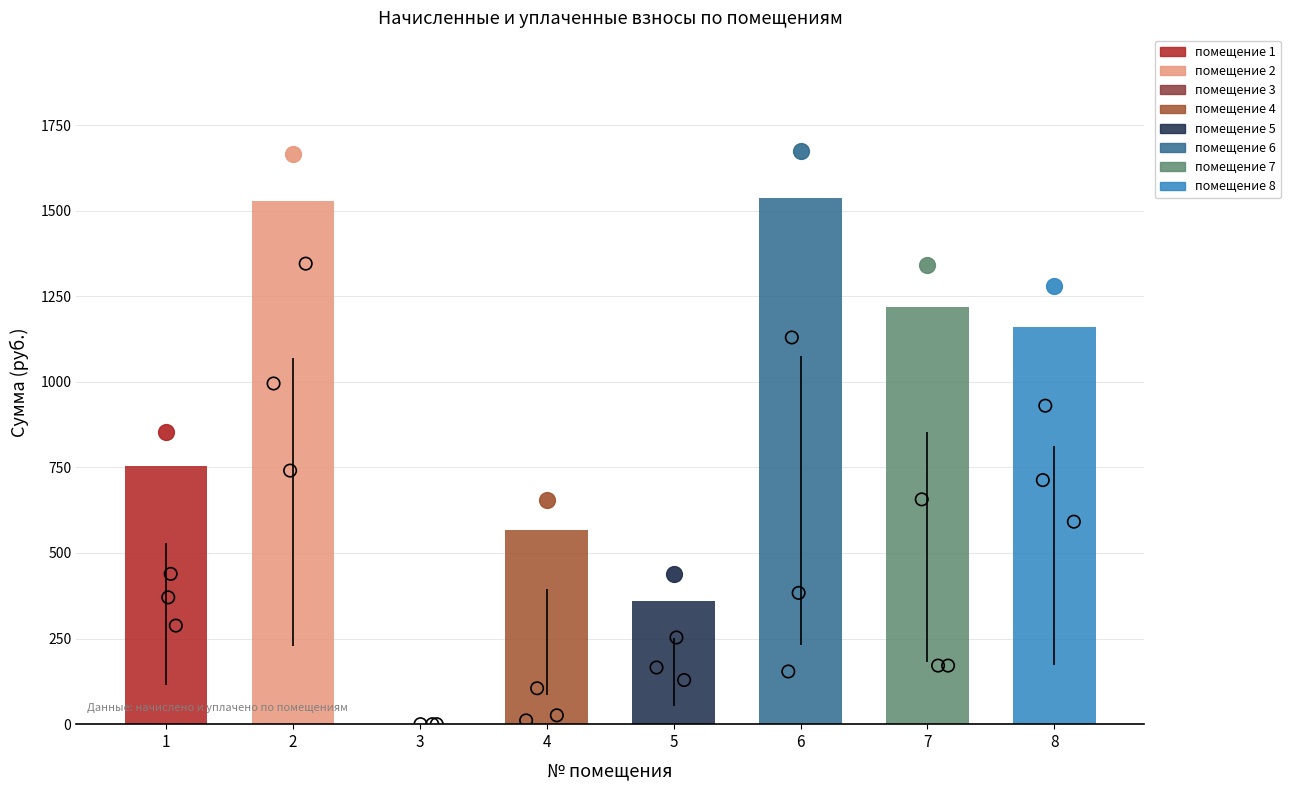

Which has a higher value, 3 or 4?

4